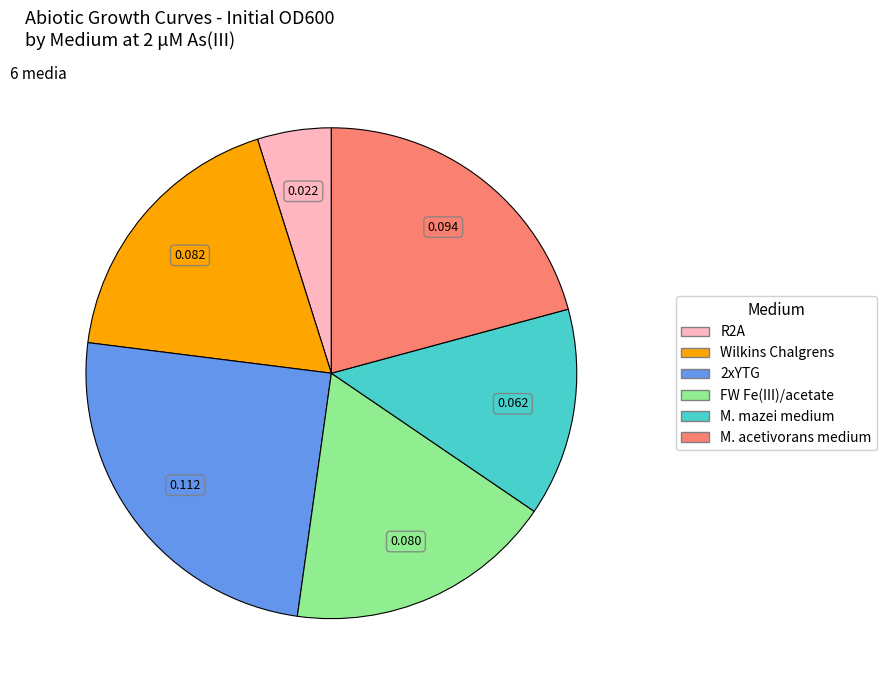

Is the sum of M. acetivorans medium and FW Fe(III)/acetate greater than half?

No